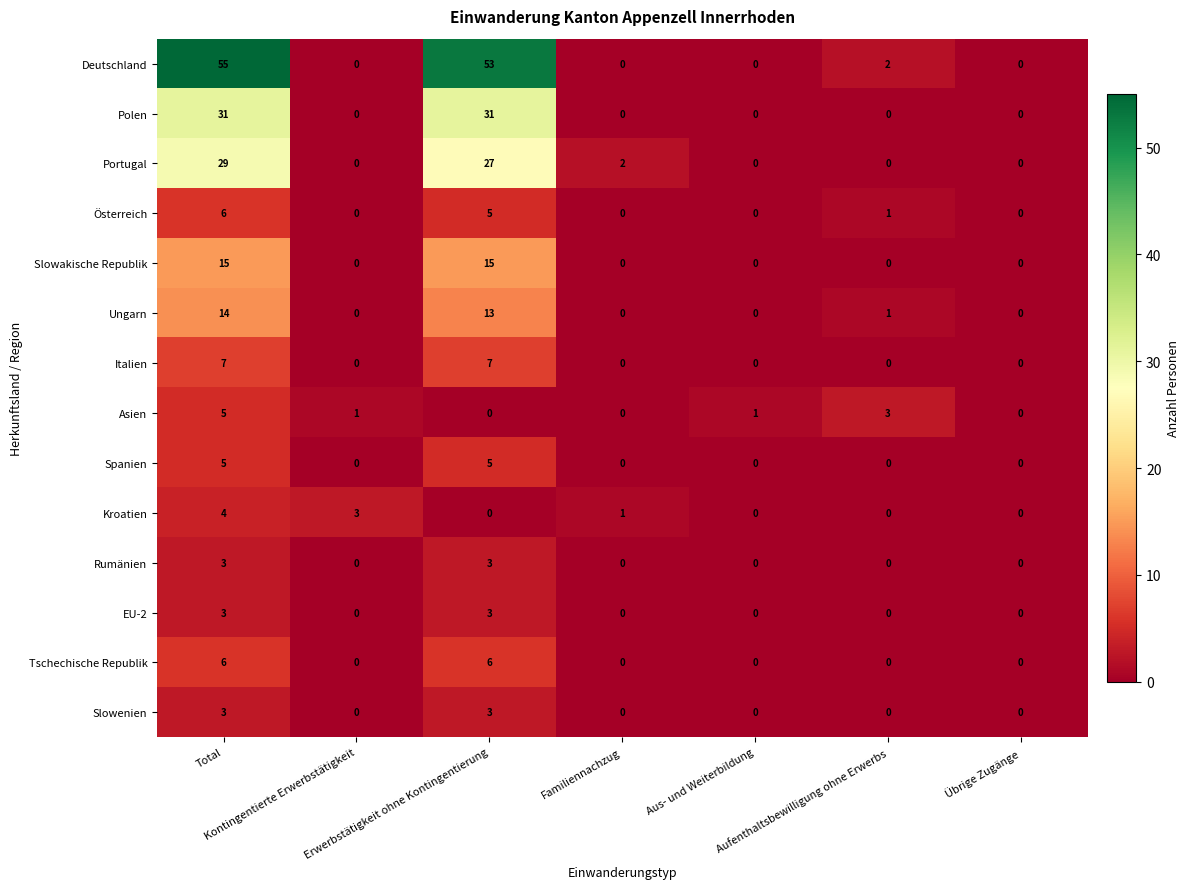

How many Spanien values are between 0 and 5?

7